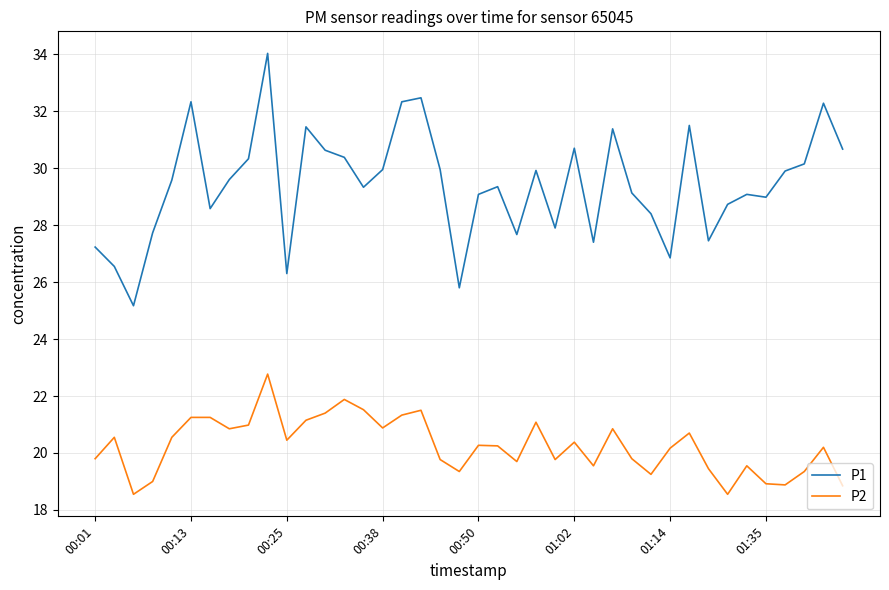

What is the minimum value for P1?

25.2